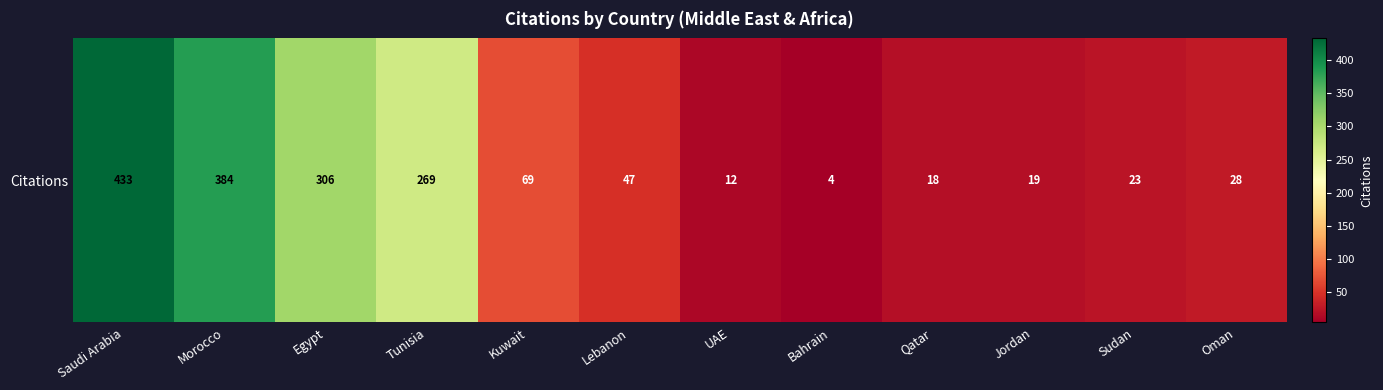

List the labels in order of value, smallest first.

Bahrain, UAE, Qatar, Jordan, Sudan, Oman, Lebanon, Kuwait, Tunisia, Egypt, Morocco, Saudi Arabia